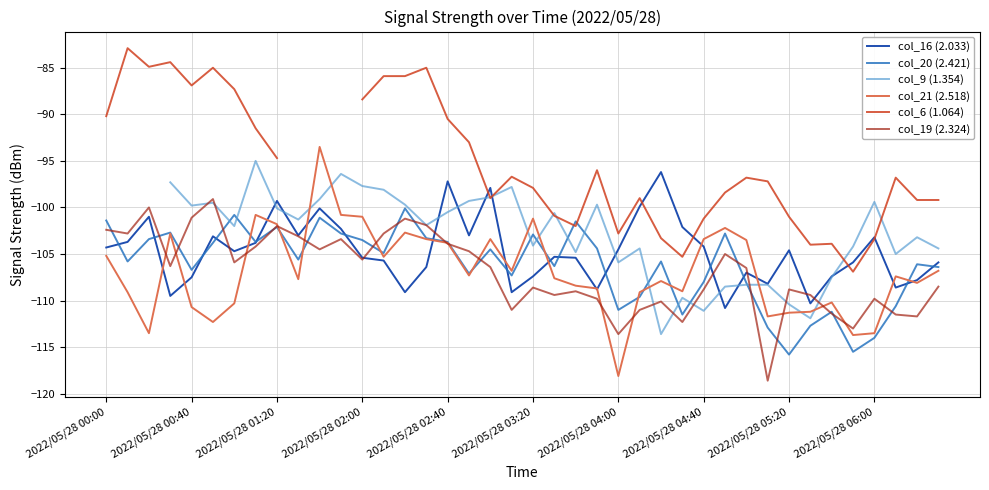

What is the value of the col_6 (1.064) point at the 29th from the left?

-101.2